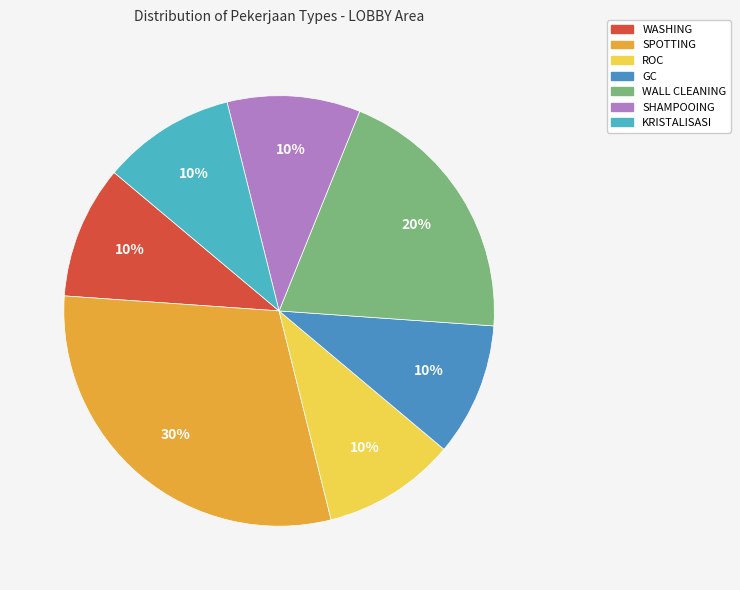

Which category has the biggest portion of the pie?

SPOTTING